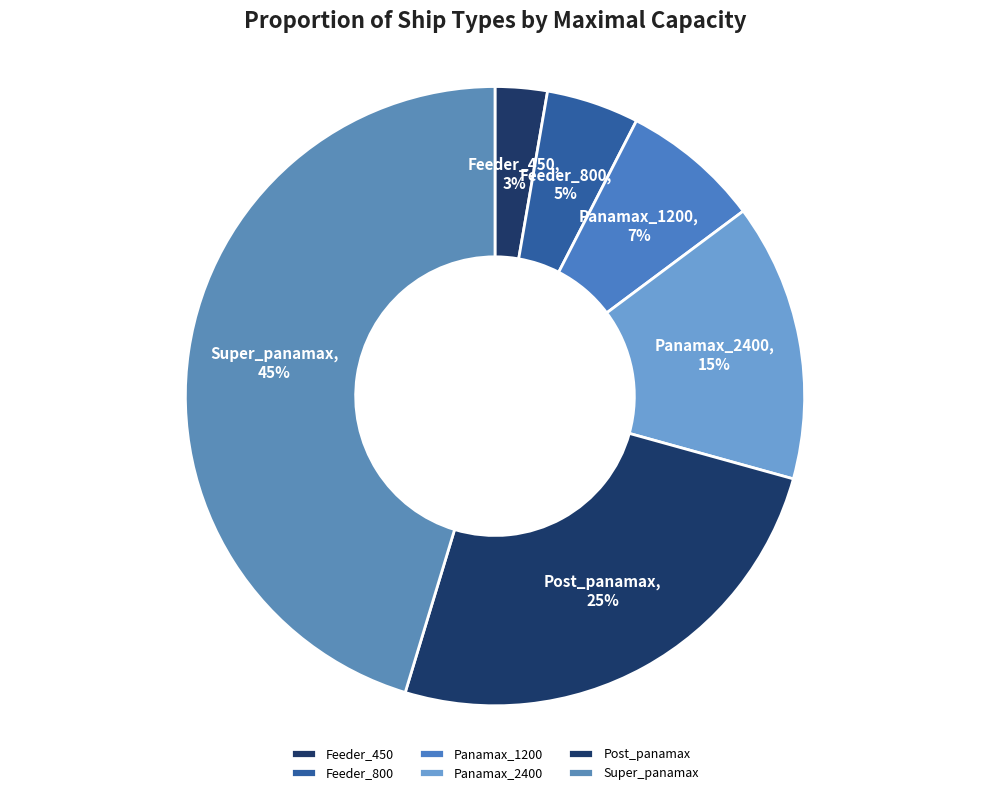

Which has a higher value, Panamax_1200 or Super_panamax?

Super_panamax